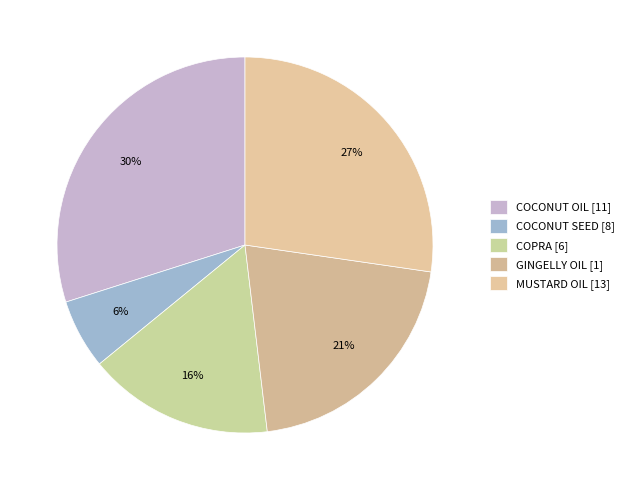

Which category has the smallest portion of the pie?

COCONUT SEED